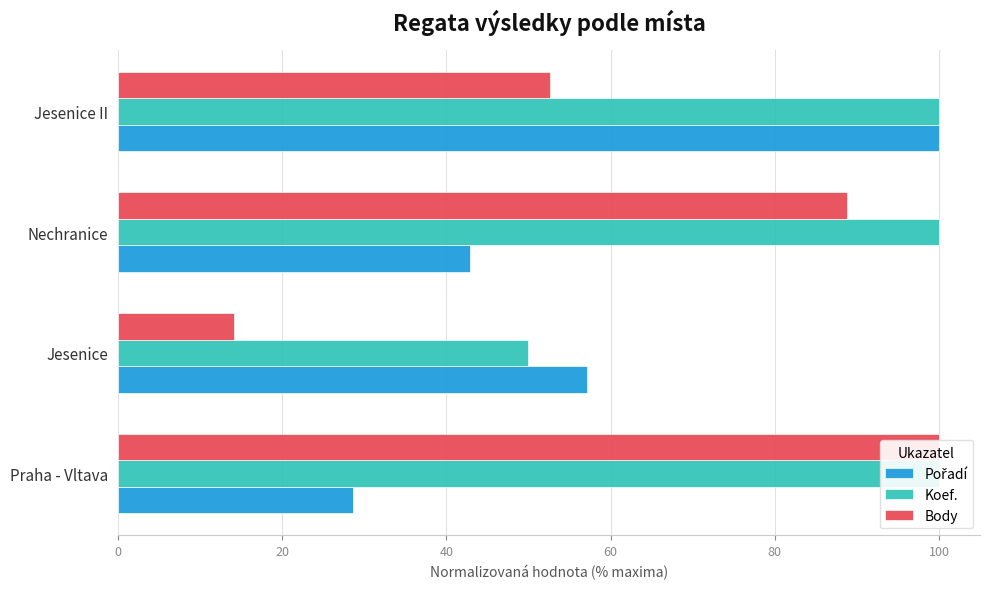

What is the value of the Body bar at the 3rd from the left?

88.8